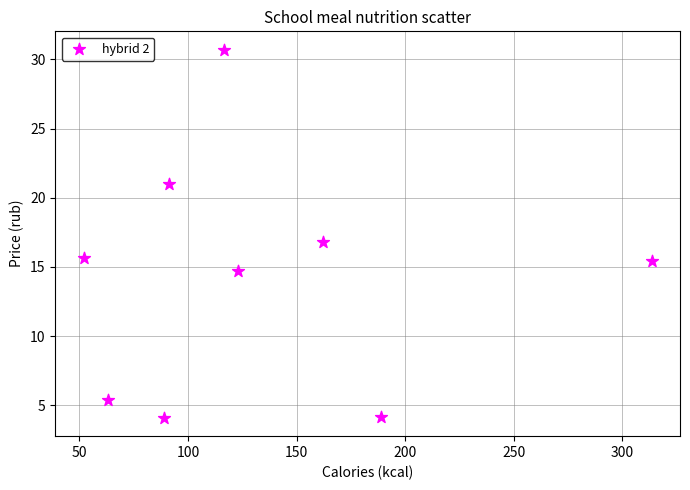

What is the average Y value?

14.2